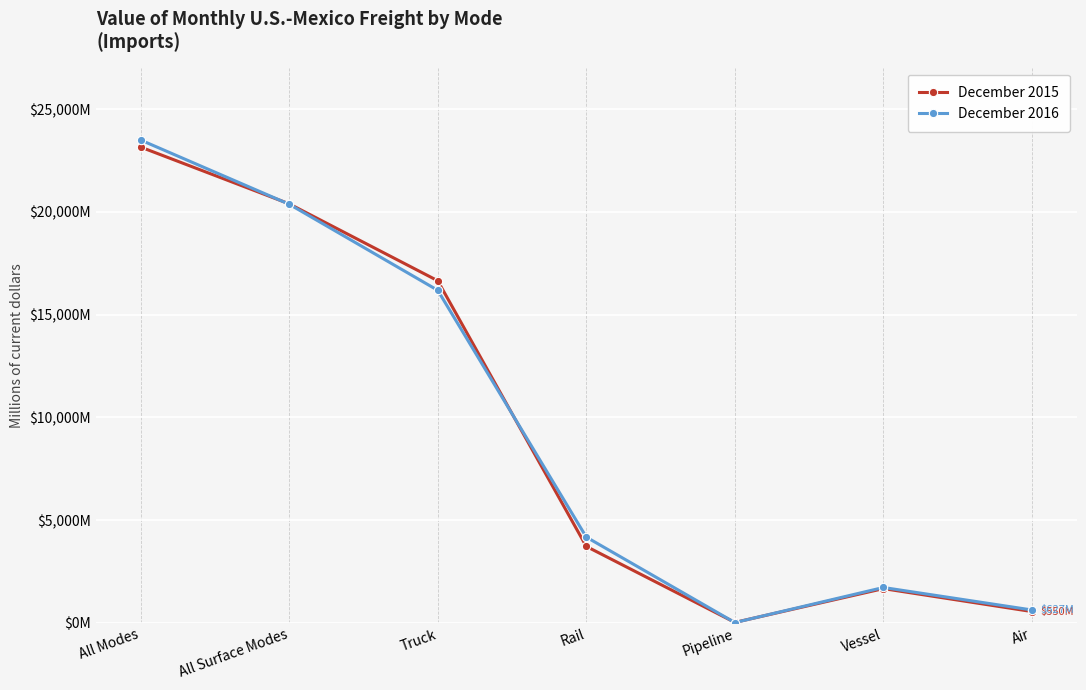

What is the minimum value for December 2015?

22